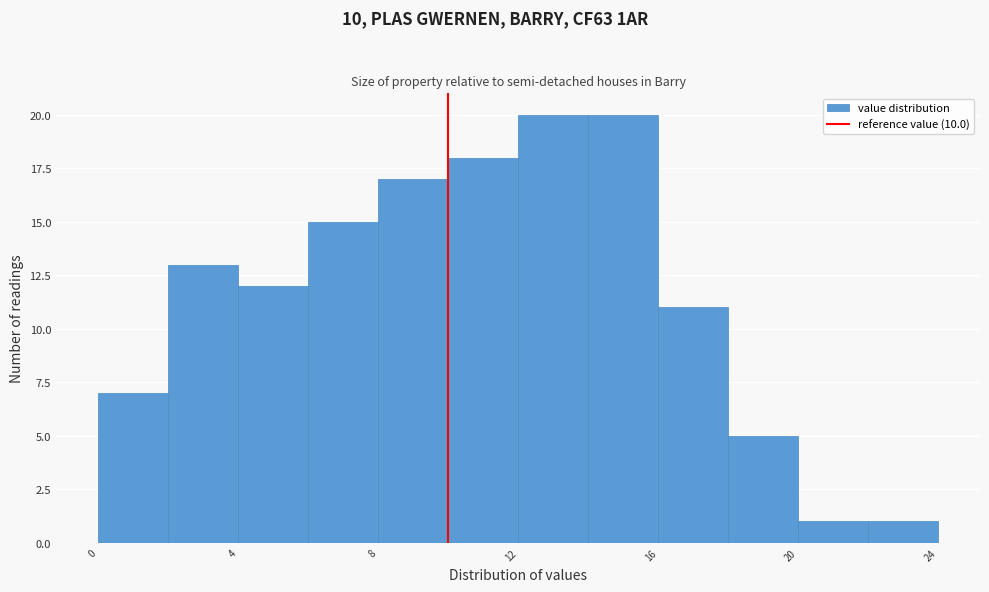

Reading left to right, list every bar in this chart as the range it spans on the x-axis followed by its height. The values are not printed on the chart, so give them approximately, as read against the axis.

0 to 2: 7
2 to 4: 13
4 to 6: 12
6 to 8: 15
8 to 10: 17
10 to 12: 18
12 to 14: 20
14 to 16: 20
16 to 18: 11
18 to 20: 5
20 to 22: 1
22 to 24: 1